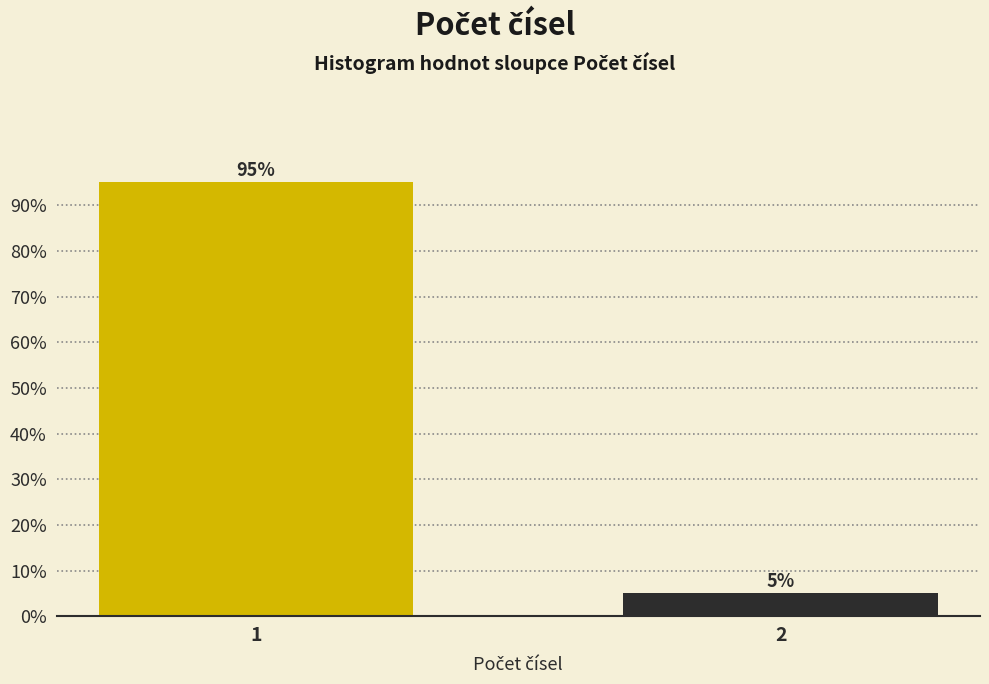

Reading left to right, transcribe all the data shown in this chart.

1=95	2=5